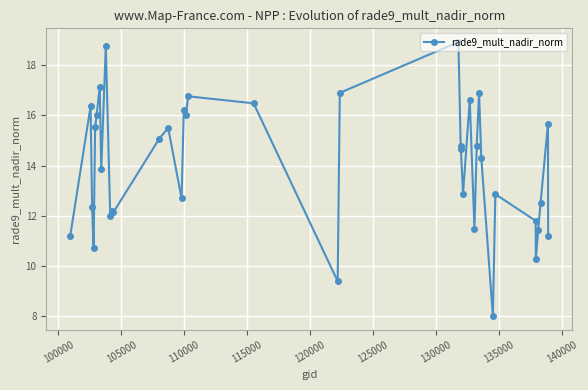

What is the minimum value shown in the chart?

8.0